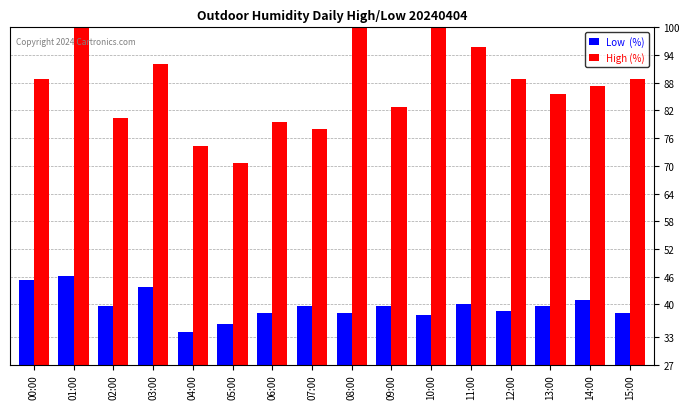

What is the spread (max minus min) of values at 12:00?

50.2